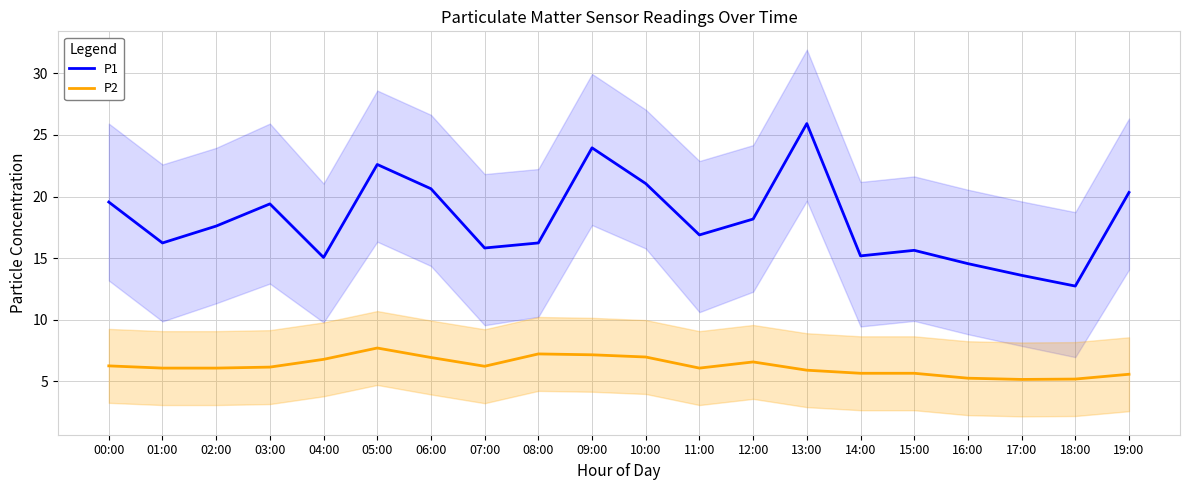

Is this an area chart (filled region under the line)?

No